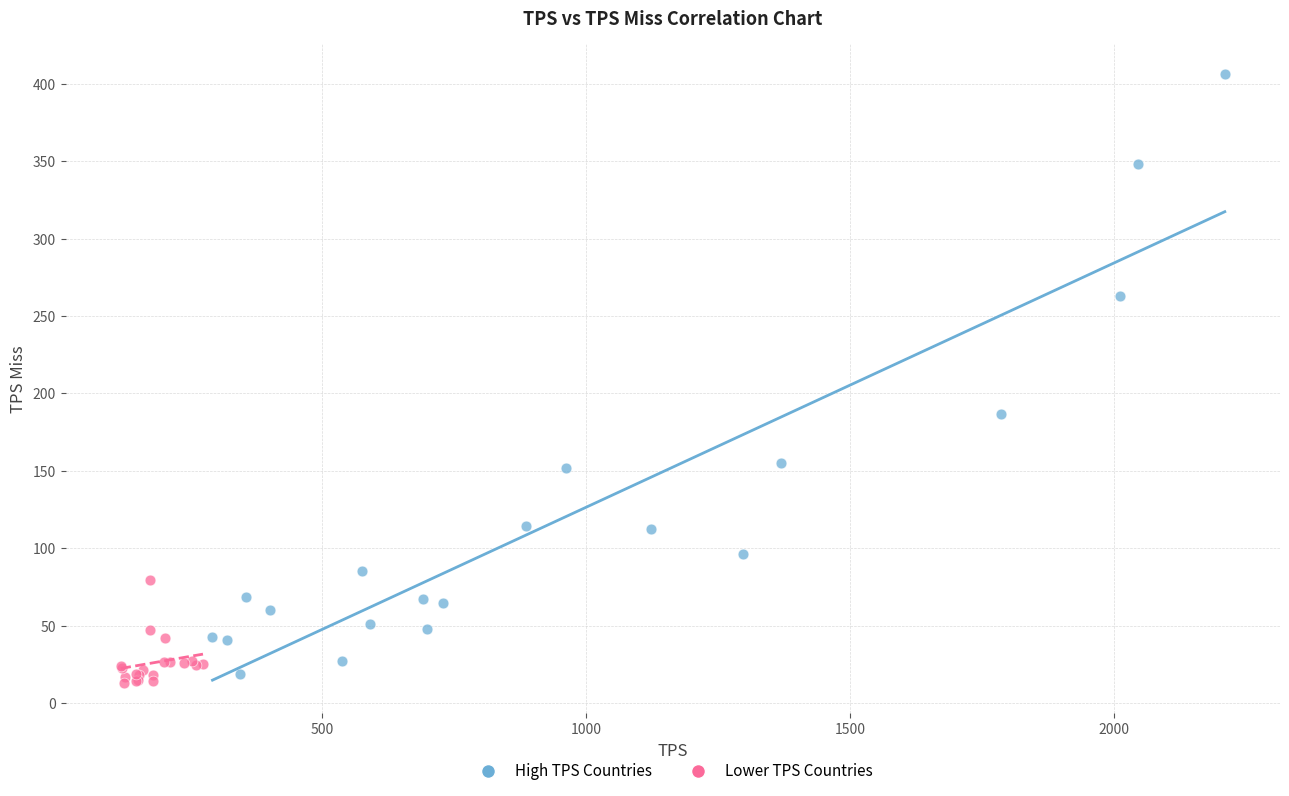

Which series has the largest Y range (max minus min)?

High TPS Countries